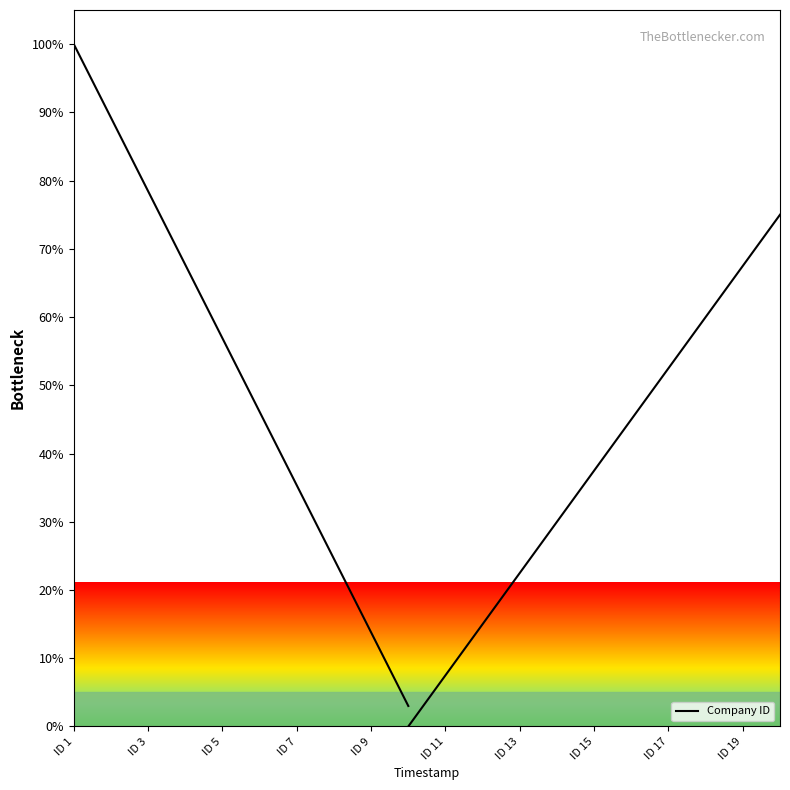

True or false: the data shows 23.2 at ID 7.

False